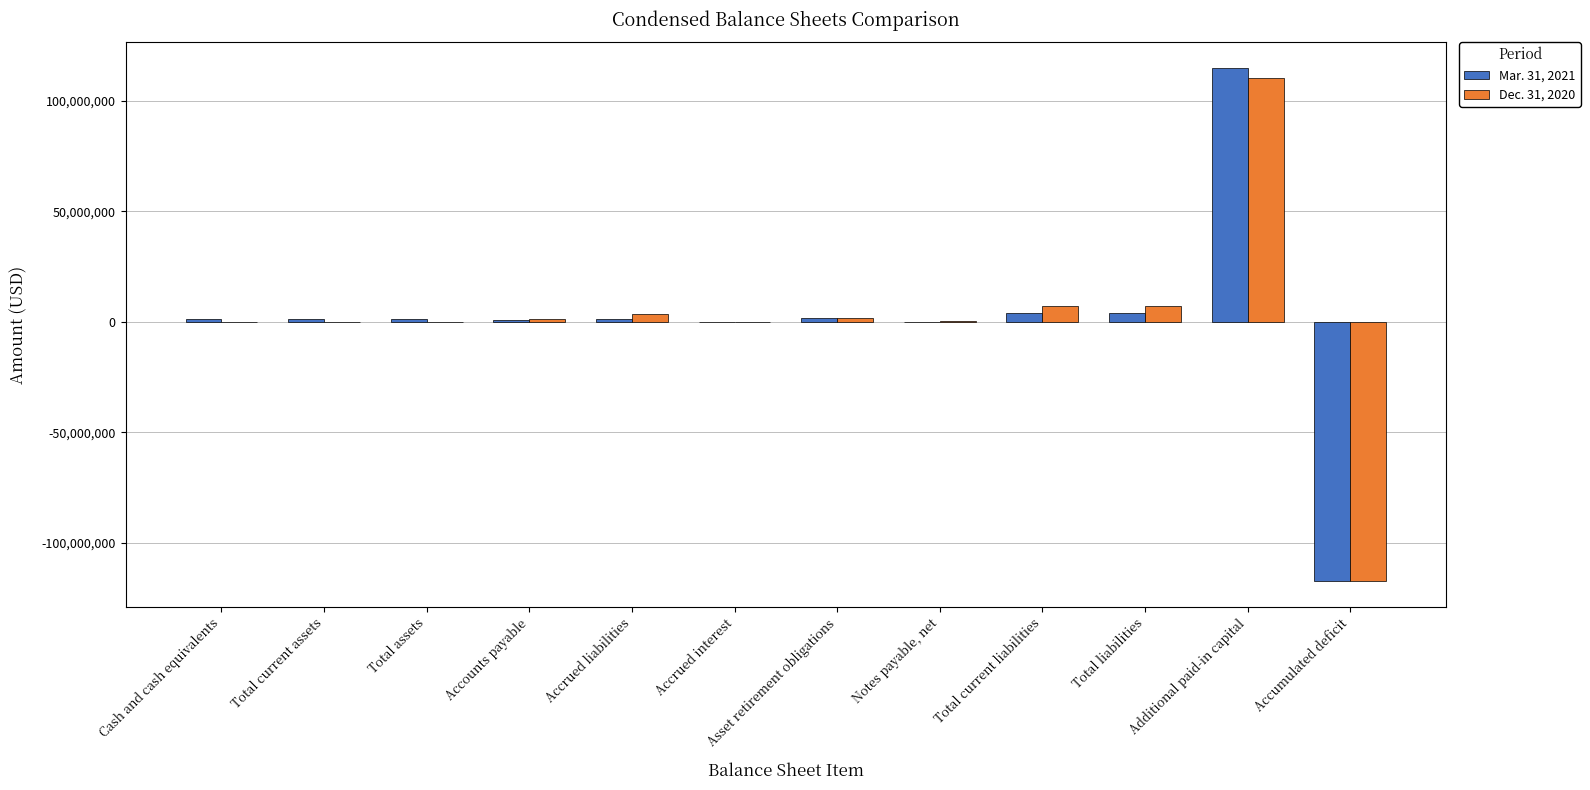

Which series has the widest spread of values?

Mar. 31, 2021